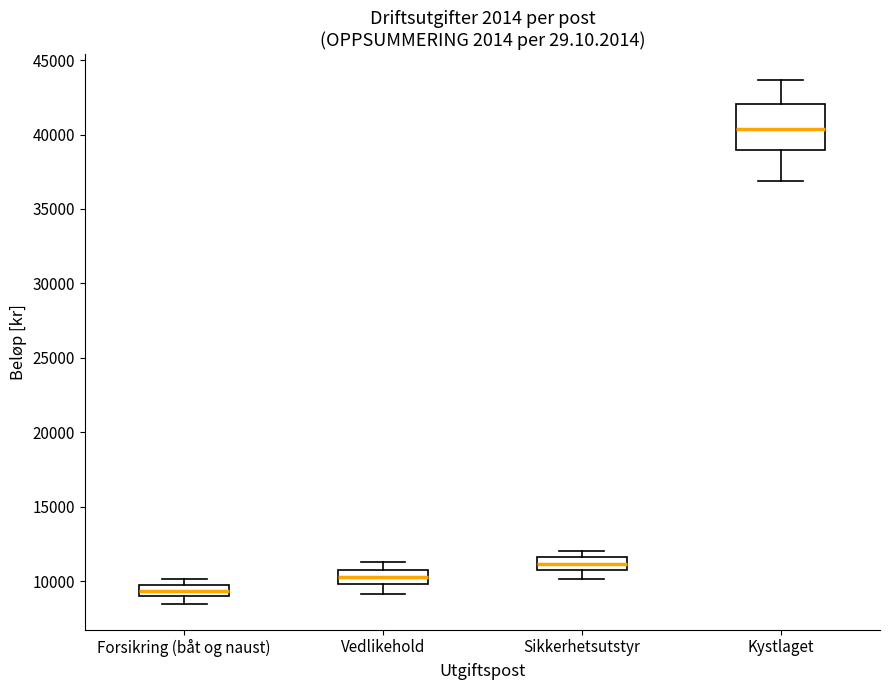

Comparing the boxes themselves (not the whiskers), which one is the tallest?

Kystlaget